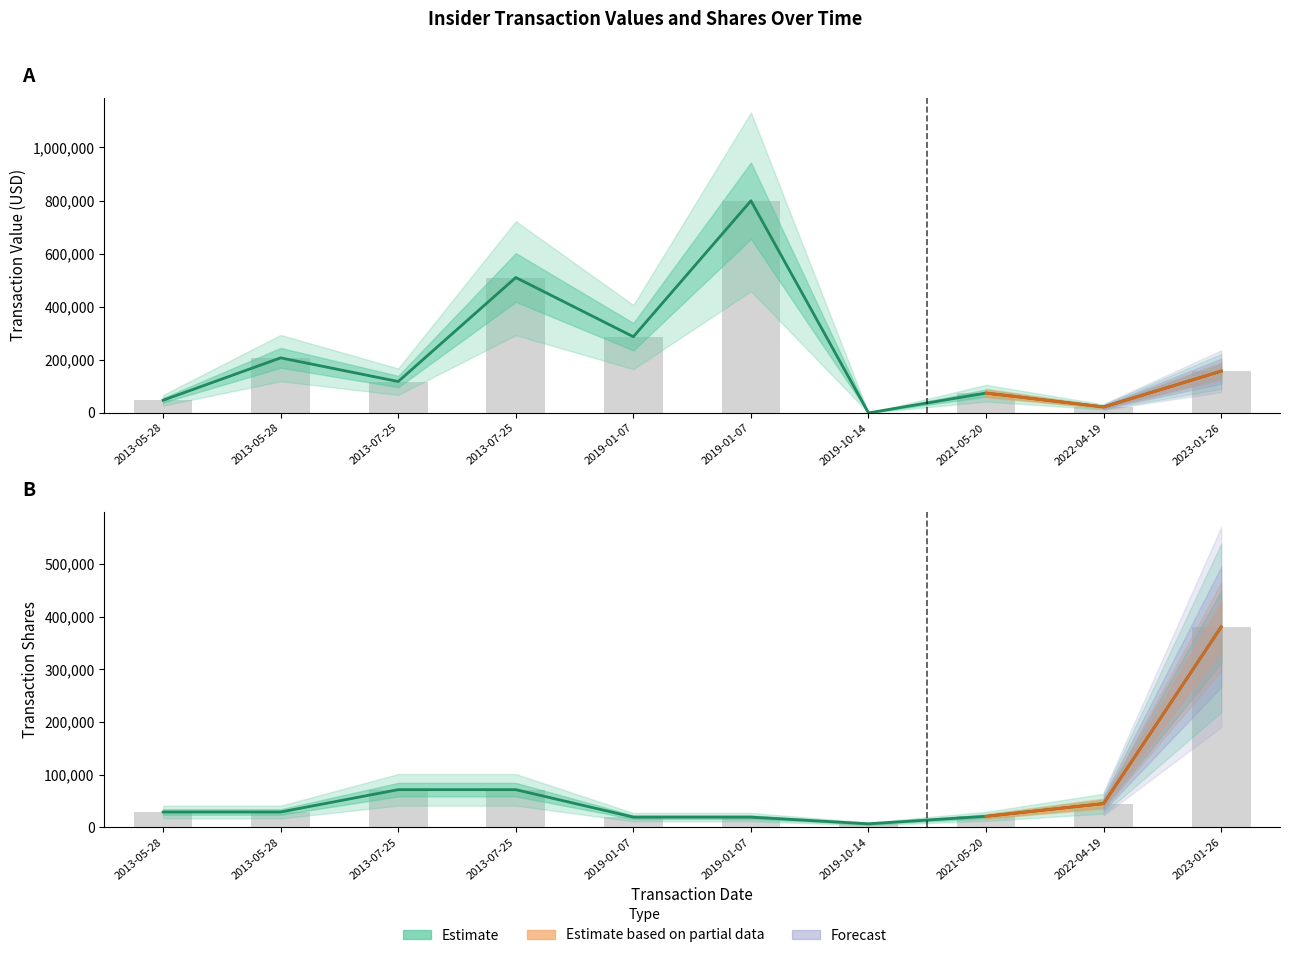

Are the bars grouped side by side (vs. stacked)?

Yes